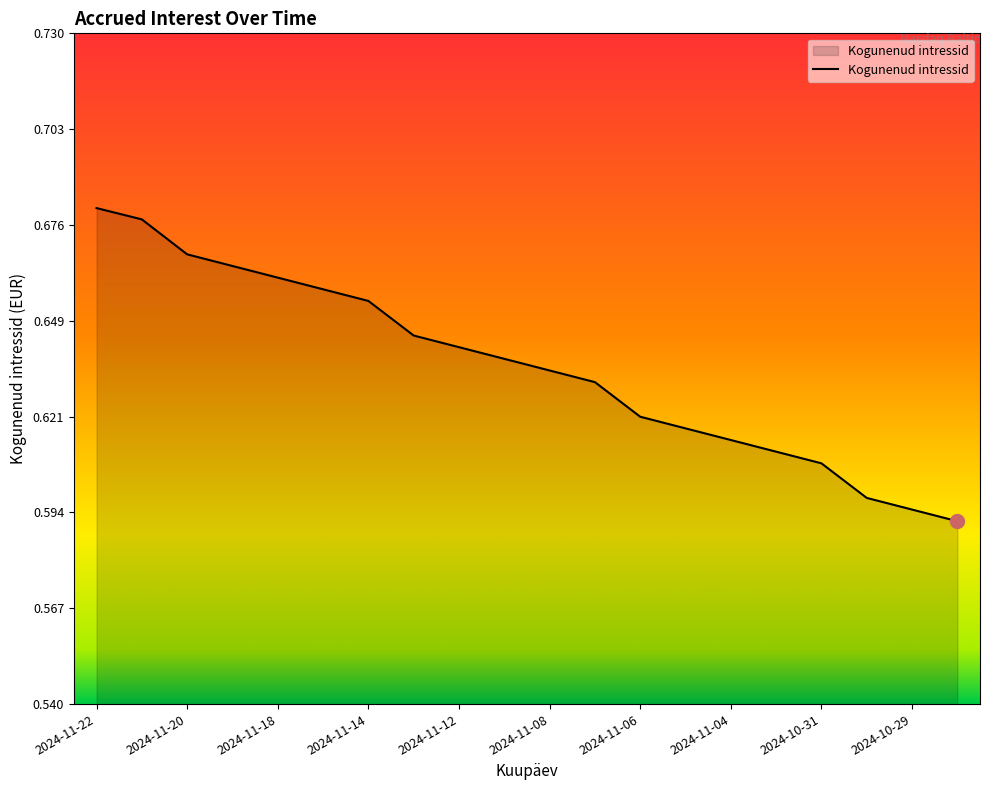

Does the chart have visible grid lines?

No